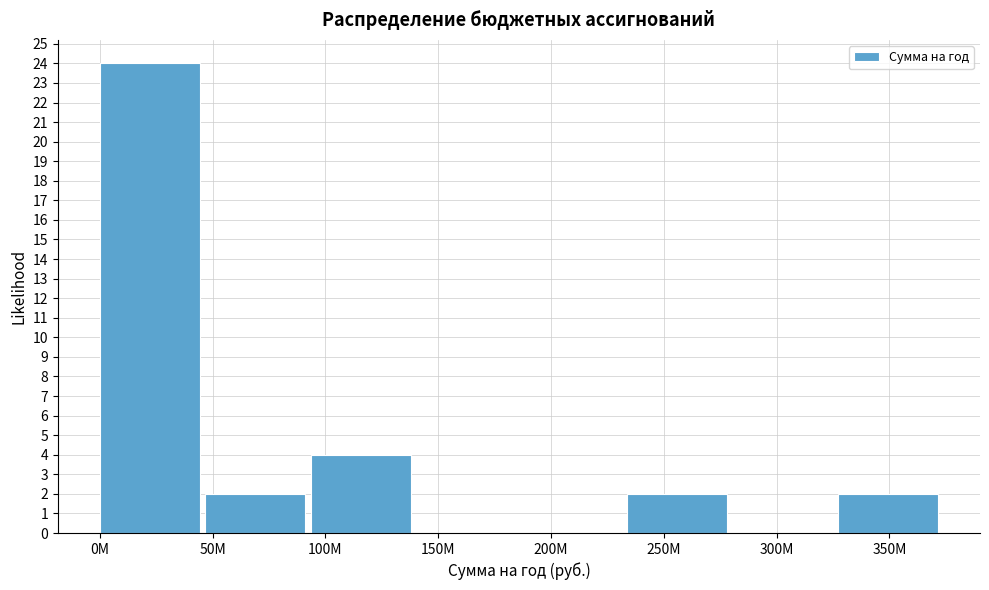

Reading right to left, transcribe all the data shown in this chart.

350M=2	300M=0	250M=2	200M=0	150M=0	100M=4	50M=2	0M=24